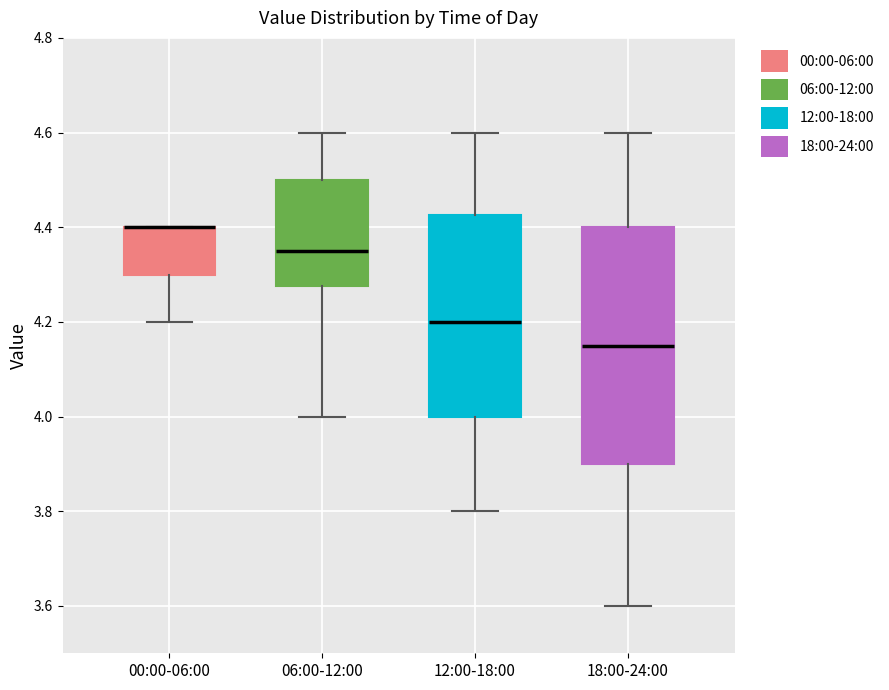

Which box is the tallest, from its lower edge to its upper edge?

18:00-24:00